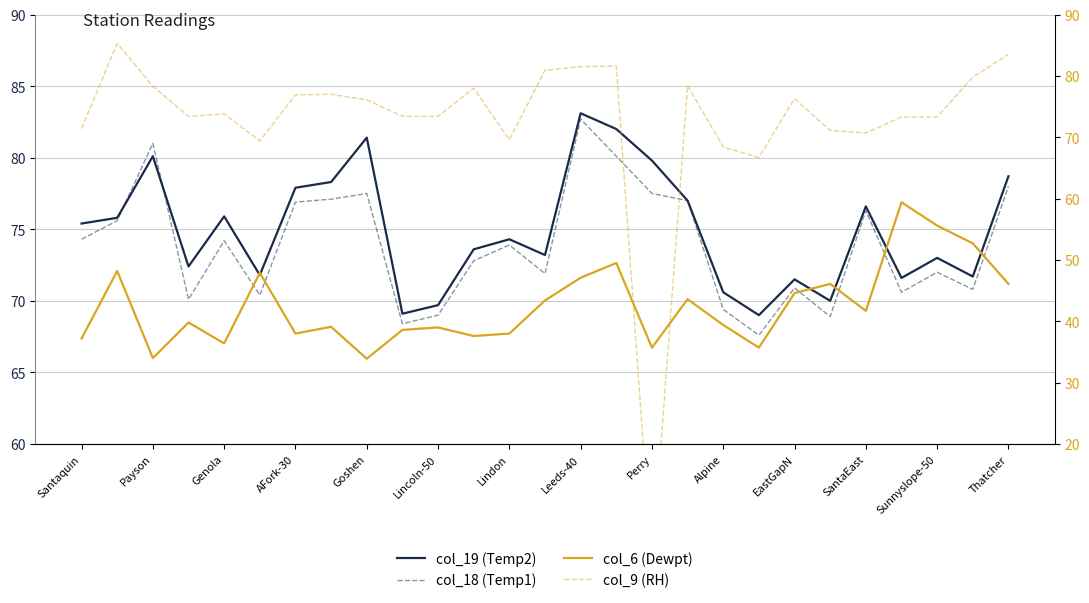

What is the label of the 6th point from the right?

21